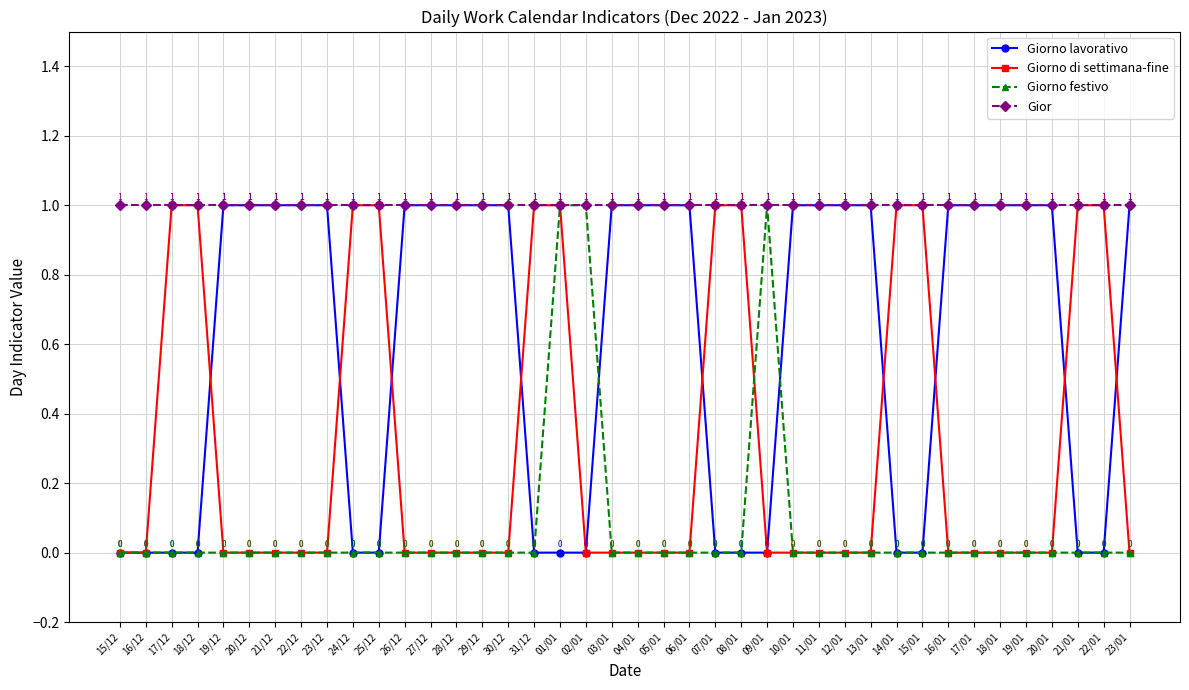

What is the total value across all series at 29/12?

2